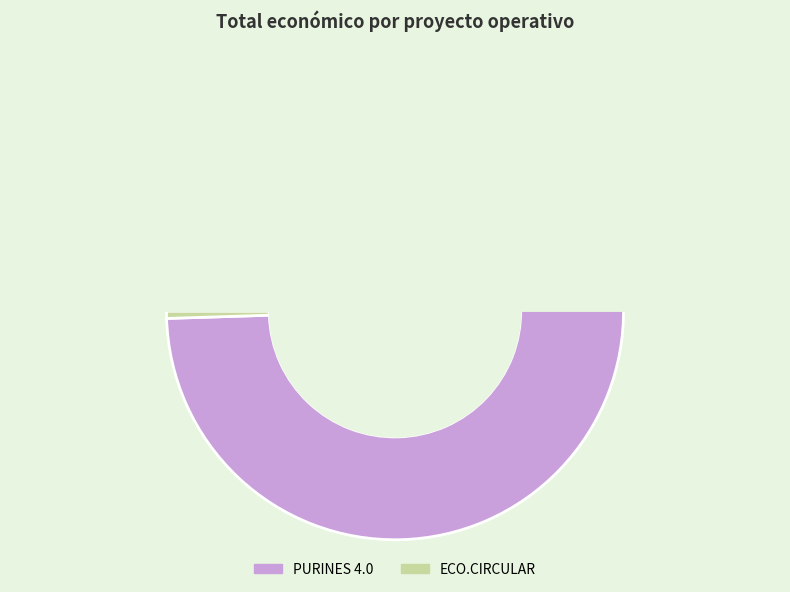

What is the change in value from PURINES 4.0 to ECO.CIRCULAR?

-8442154